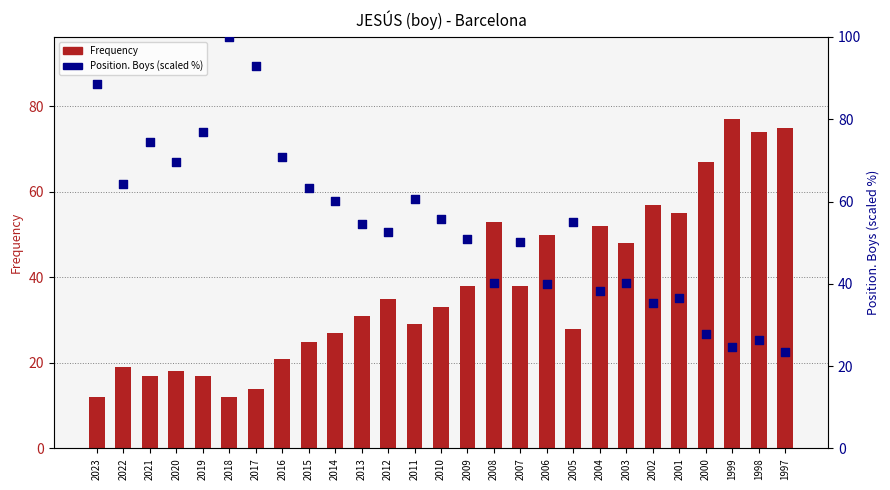

At which category is the sum across all series the highest?

2018